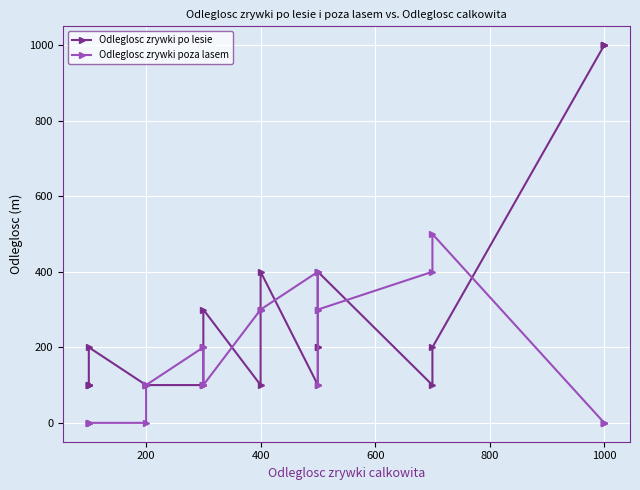

Is this an area chart (filled region under the line)?

No